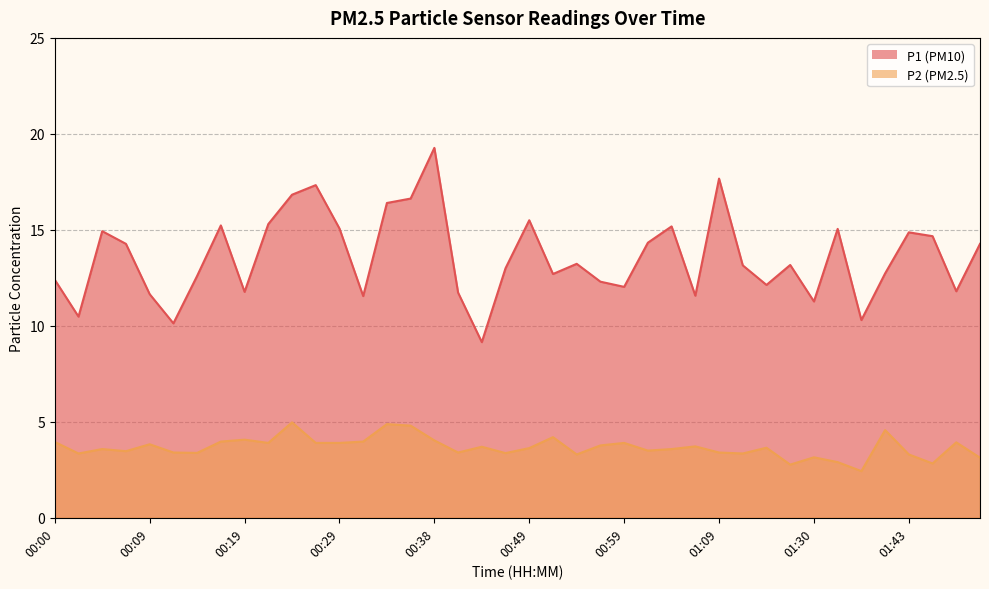

How many distinct data groups are displayed?

2